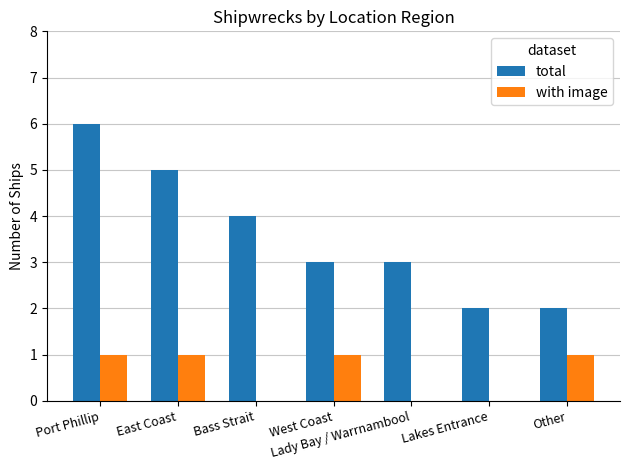

Does the chart contain stacked bars?

No